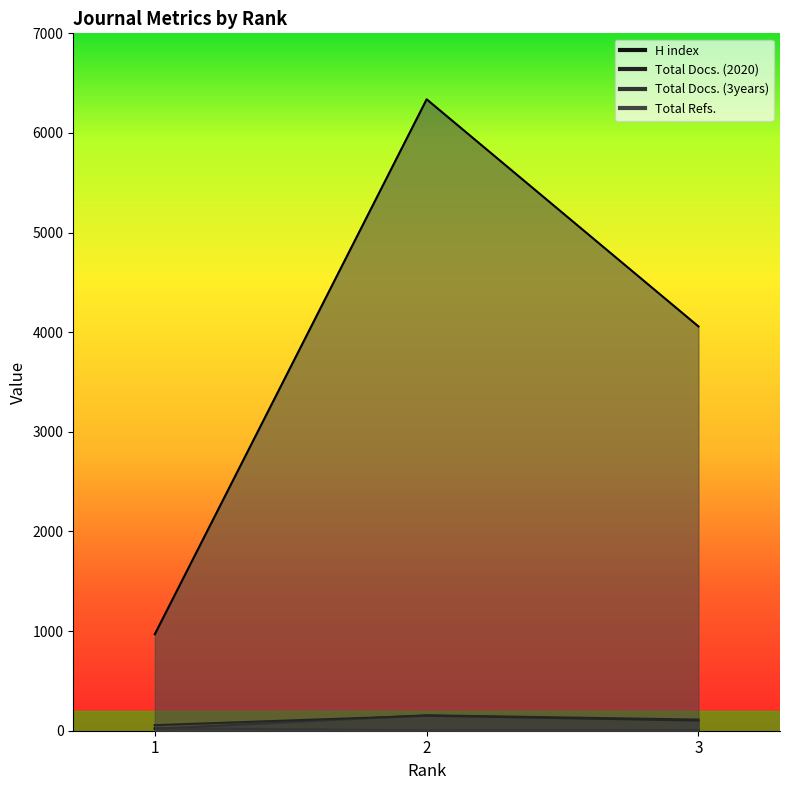

At which label does Total Refs. reach its peak?

2